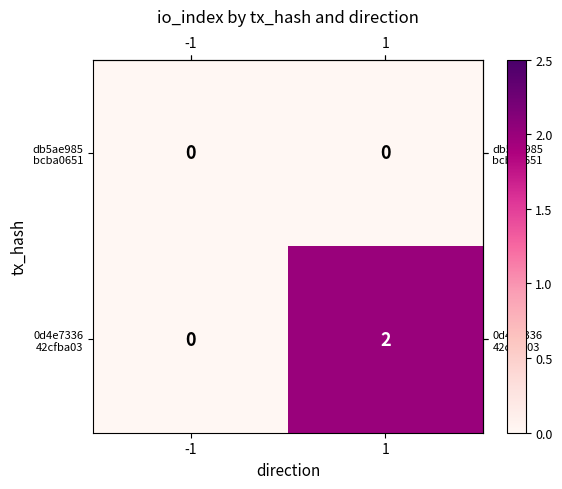

How many distinct data groups are displayed?

2